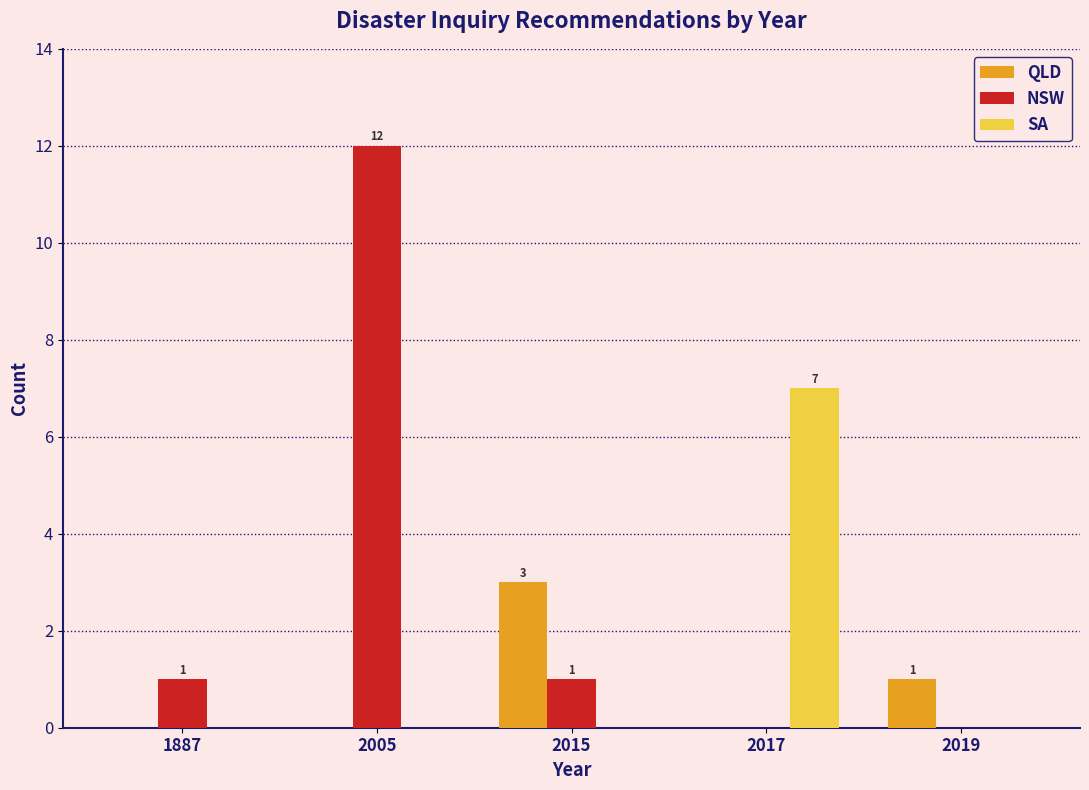

Reading left to right, transcribe all the data shown in this chart.

QLD: 1887=0	2005=0	2015=3	2017=0	2019=1
NSW: 1887=1	2005=12	2015=1	2017=0	2019=0
SA: 1887=0	2005=0	2015=0	2017=7	2019=0